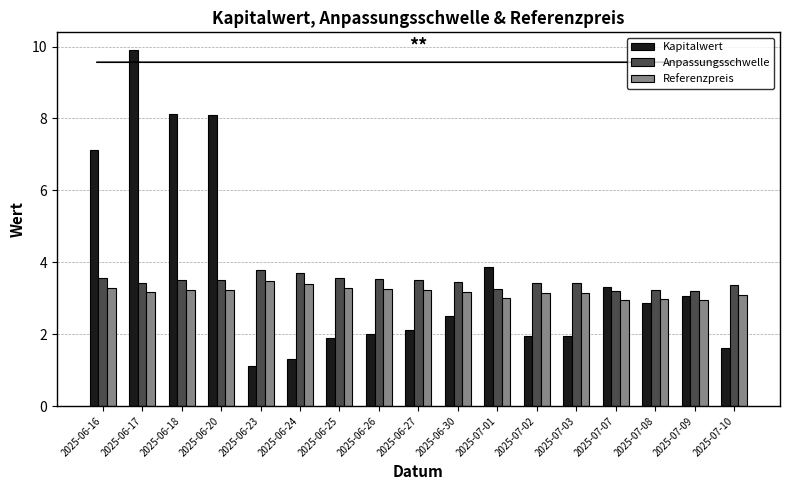

What is the difference between the second highest and second lowest values in the Anpassungsschwelle series?

0.5